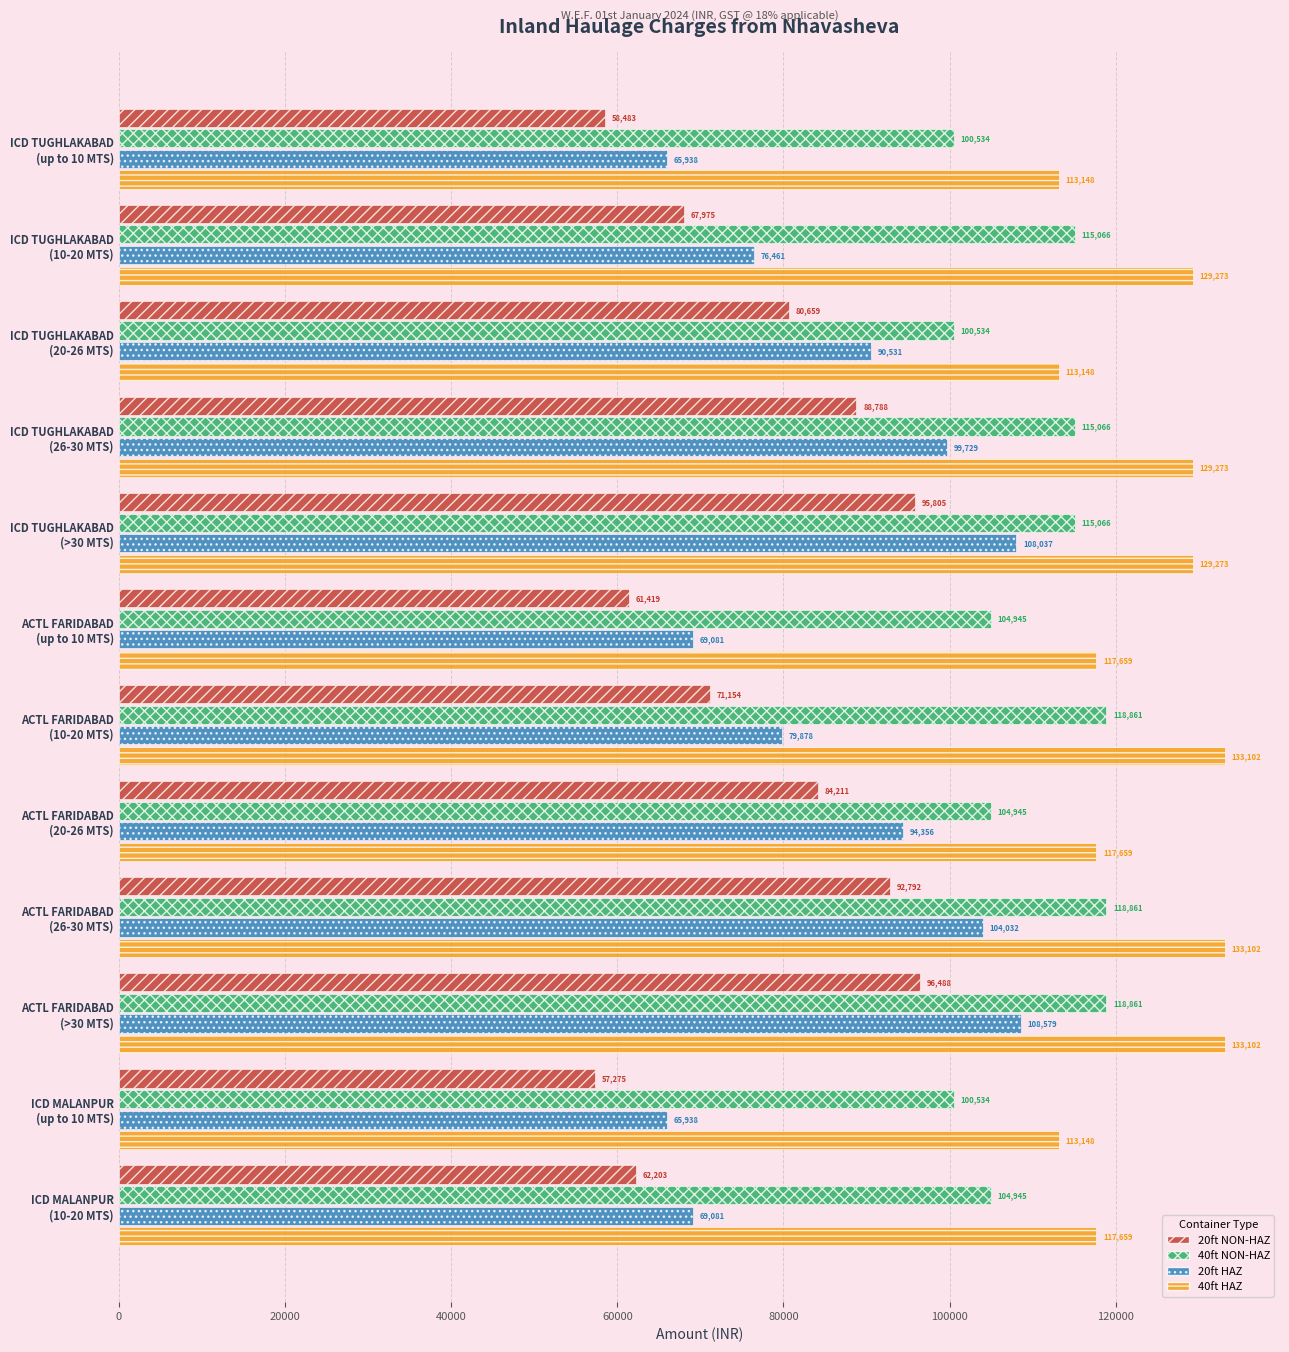

What is the maximum value for 40ft HAZ?

133102.3